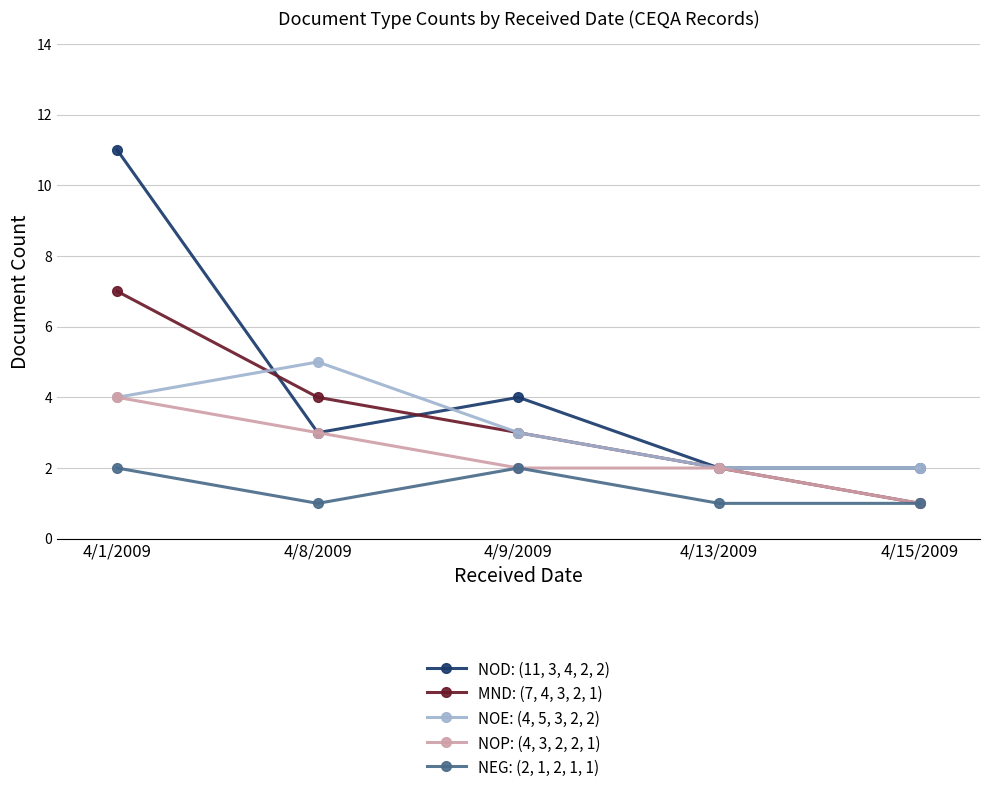

What is the total value across all series at 4/9/2009?

14